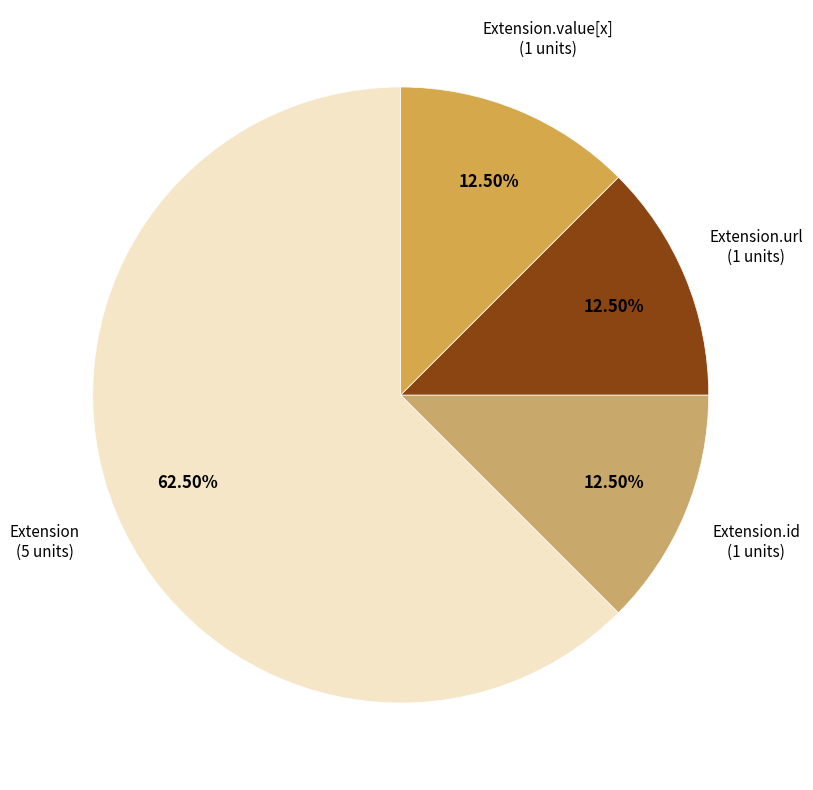

What is the majority slice?

Extension